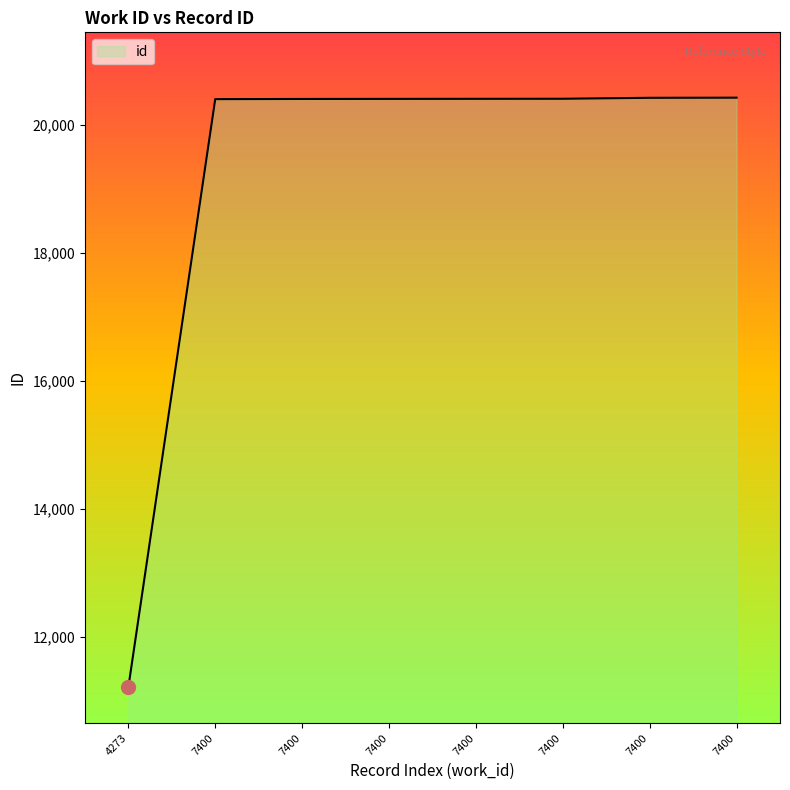

Reading left to right, extract all data points from this chart.

11207	20397	20400	20401	20402	20403	20418	20420